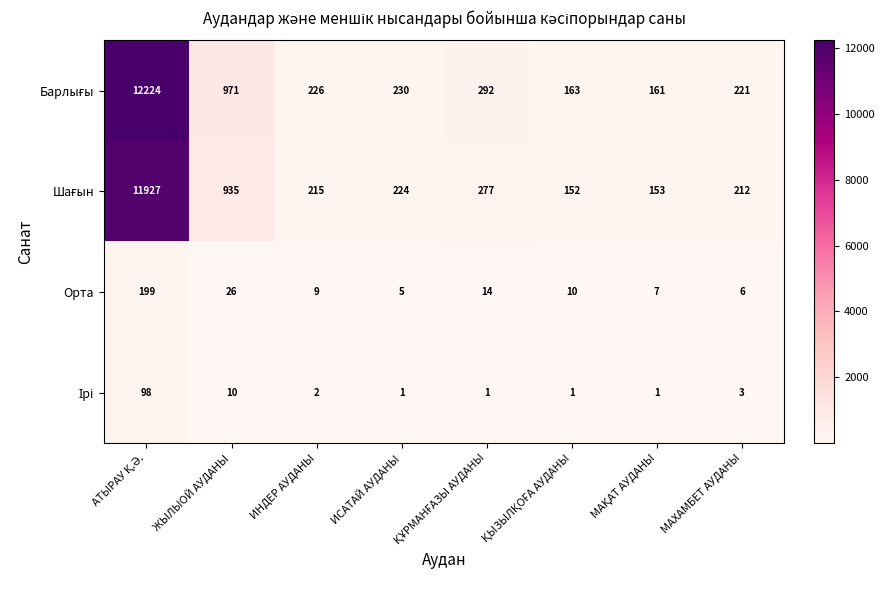

What is the highest value of the Орта series?

199